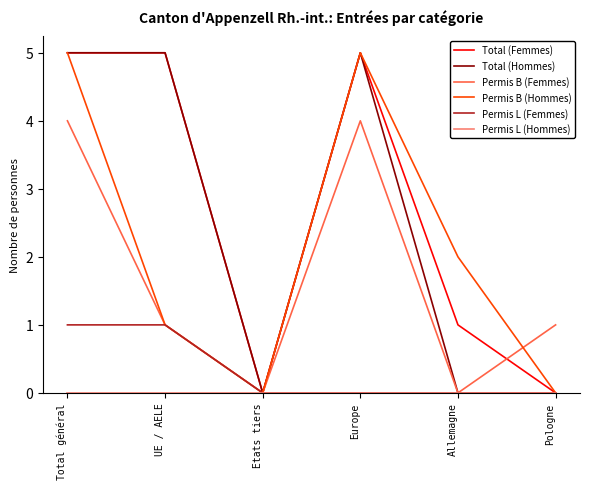

What is the difference between the highest and lowest values at Allemagne?

2